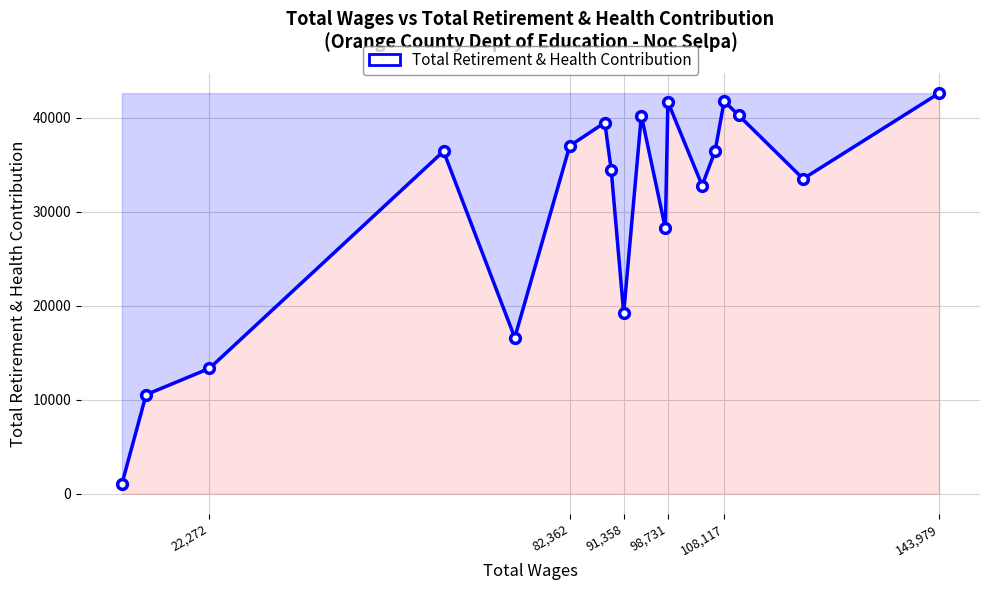

What is the maximum value shown in the chart?

42587